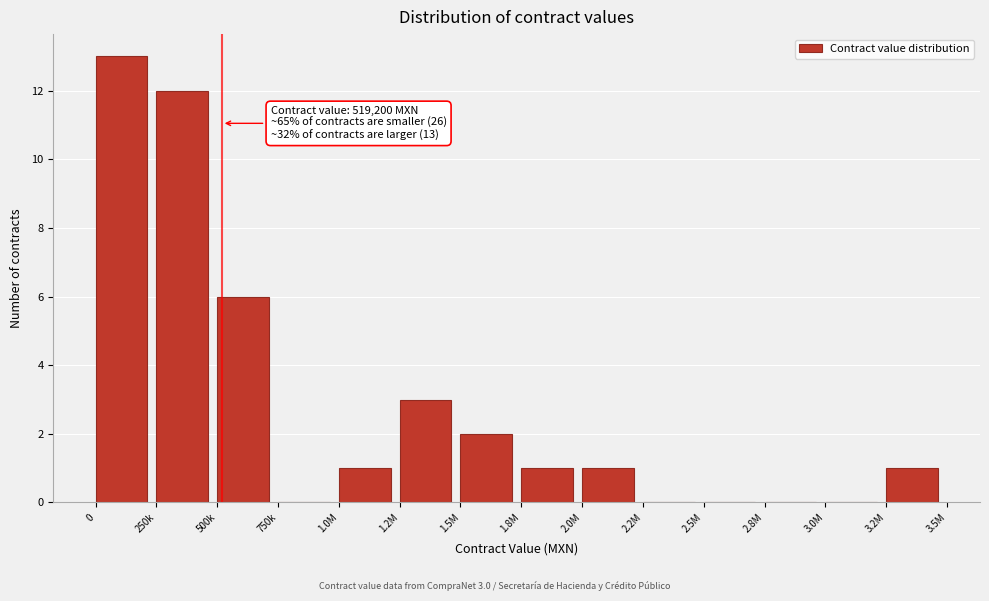

Reading left to right, transcribe all the data shown in this chart.

0=13	250k=12	500k=6	750k=0	1.0M=1	1.2M=3	1.5M=2	1.8M=1	2.0M=1	2.2M=0	2.5M=0	2.8M=0	3.0M=0	3.2M=1